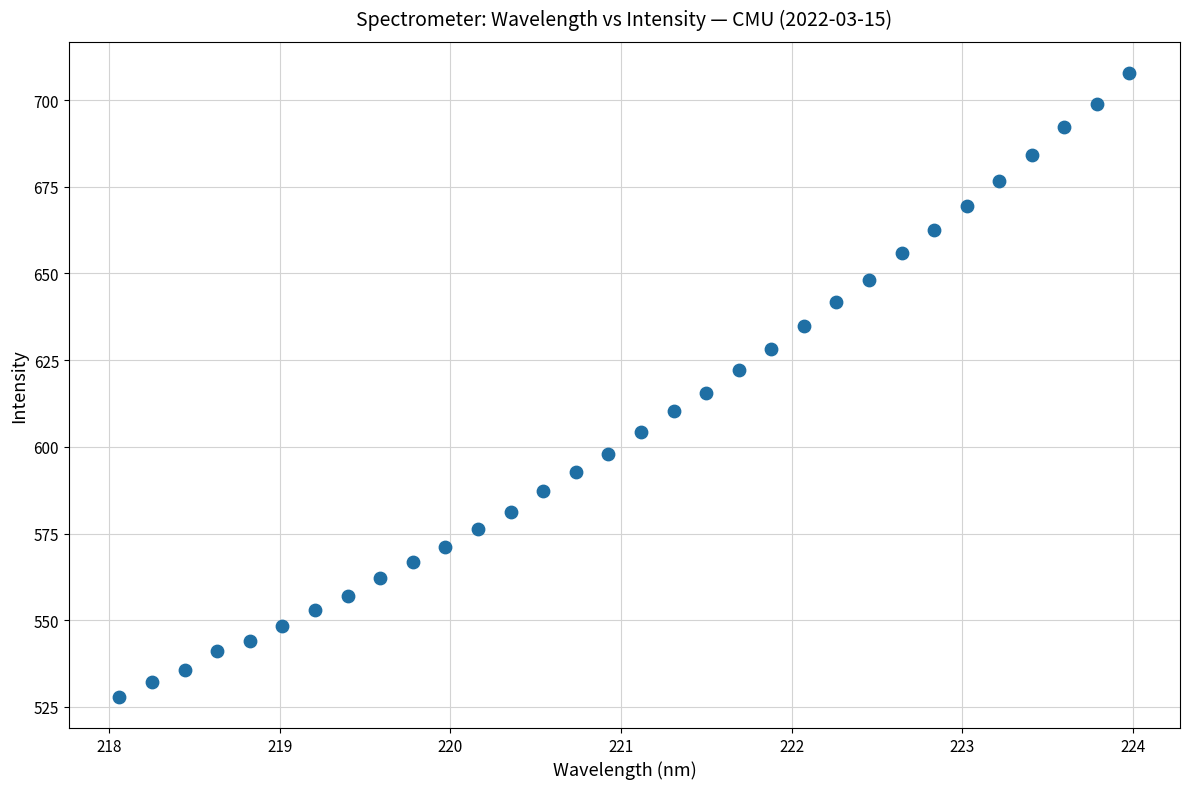

What is the range of Y values (max minus min)?

179.9